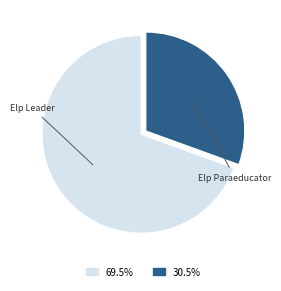

To the nearest percent, what is the difference between the Elp Paraeducator and Elp Leader slice percentages?

39%